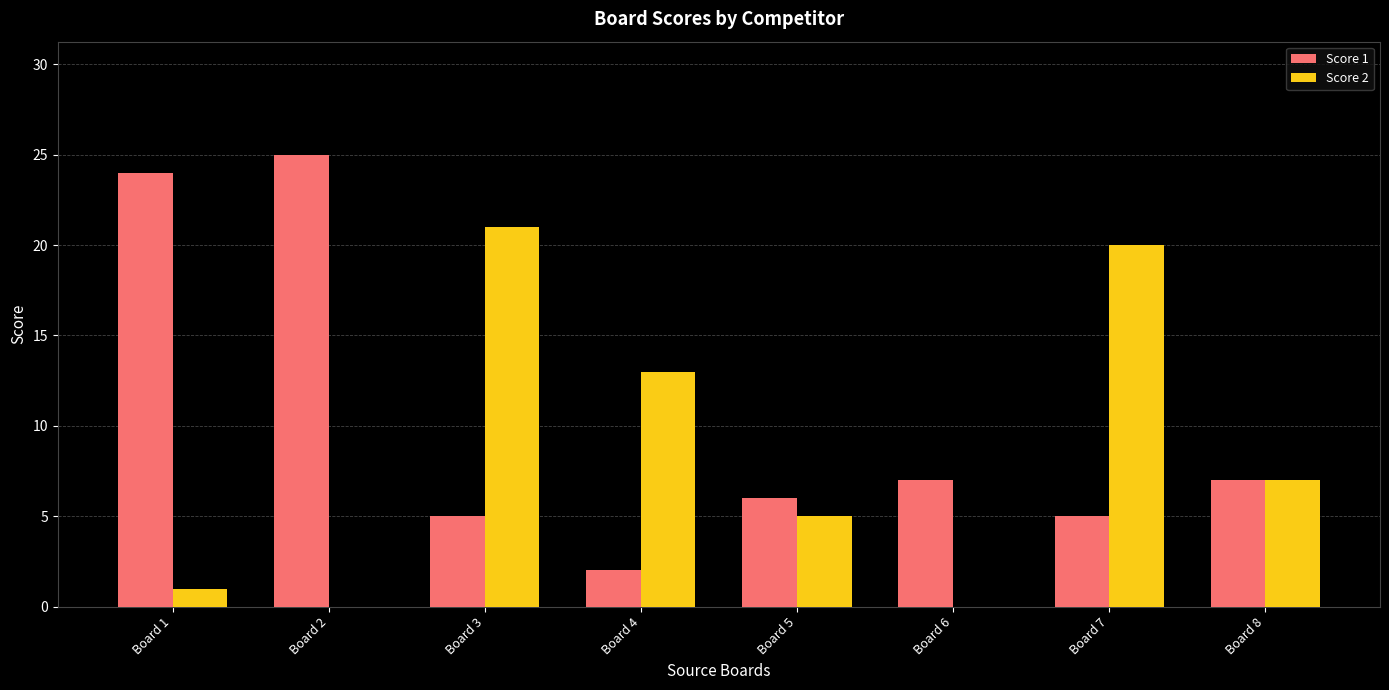

Is it true that Score 2 equals 7 at Board 8?

True